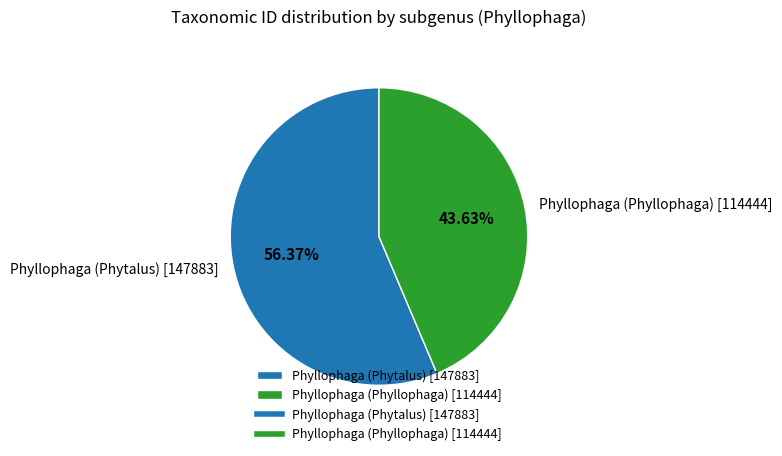

The Phyllophaga (Phyllophaga) [114444] slice represents 57% of the pie. True or false?

False